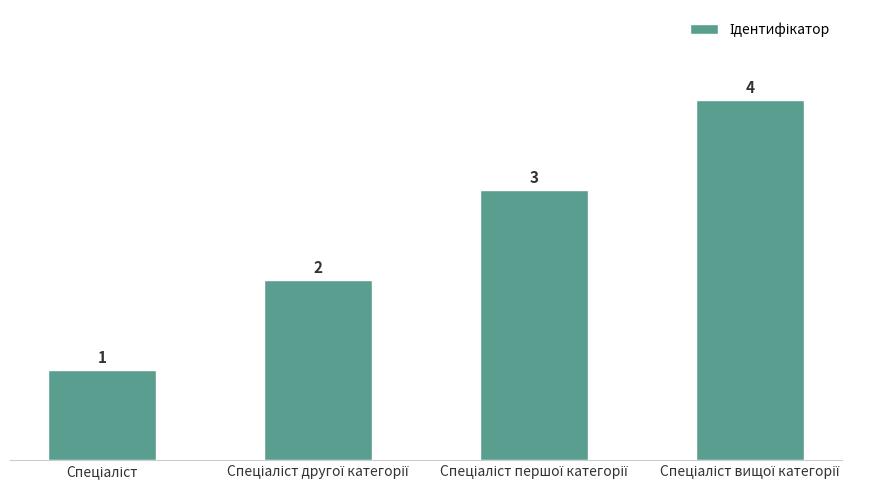

What is the value of the 3rd bar from the left?

3